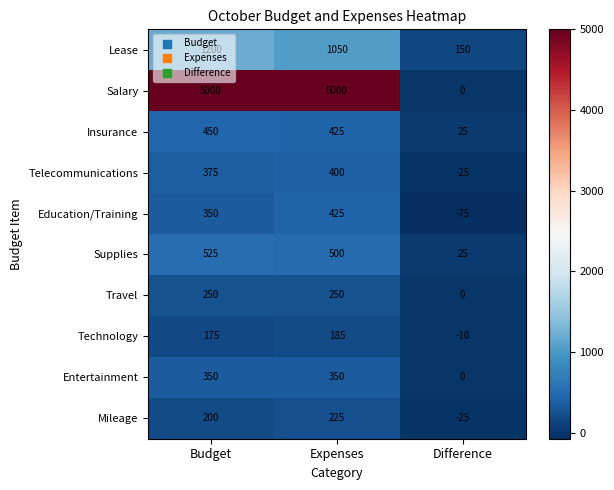

True or false: Salary has a value of 2951 at Difference.

False